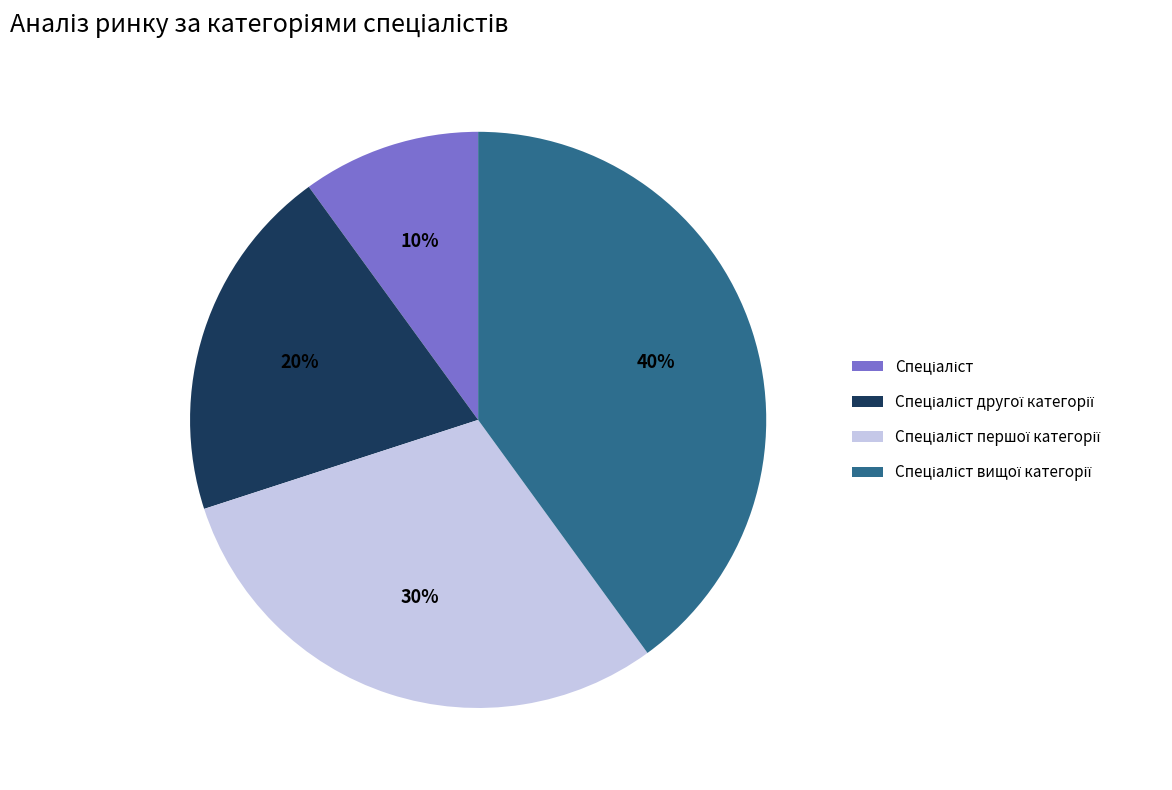

Does any single category account for the majority?

No